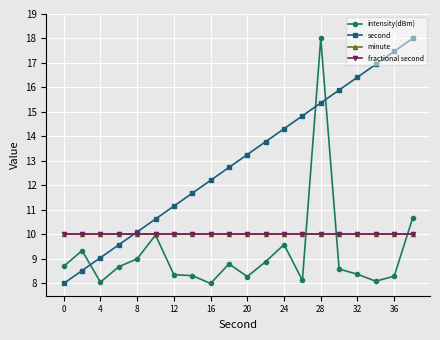

In intensity(dBm), how many points are lower than both neighbors (excluding endpoints)?

5